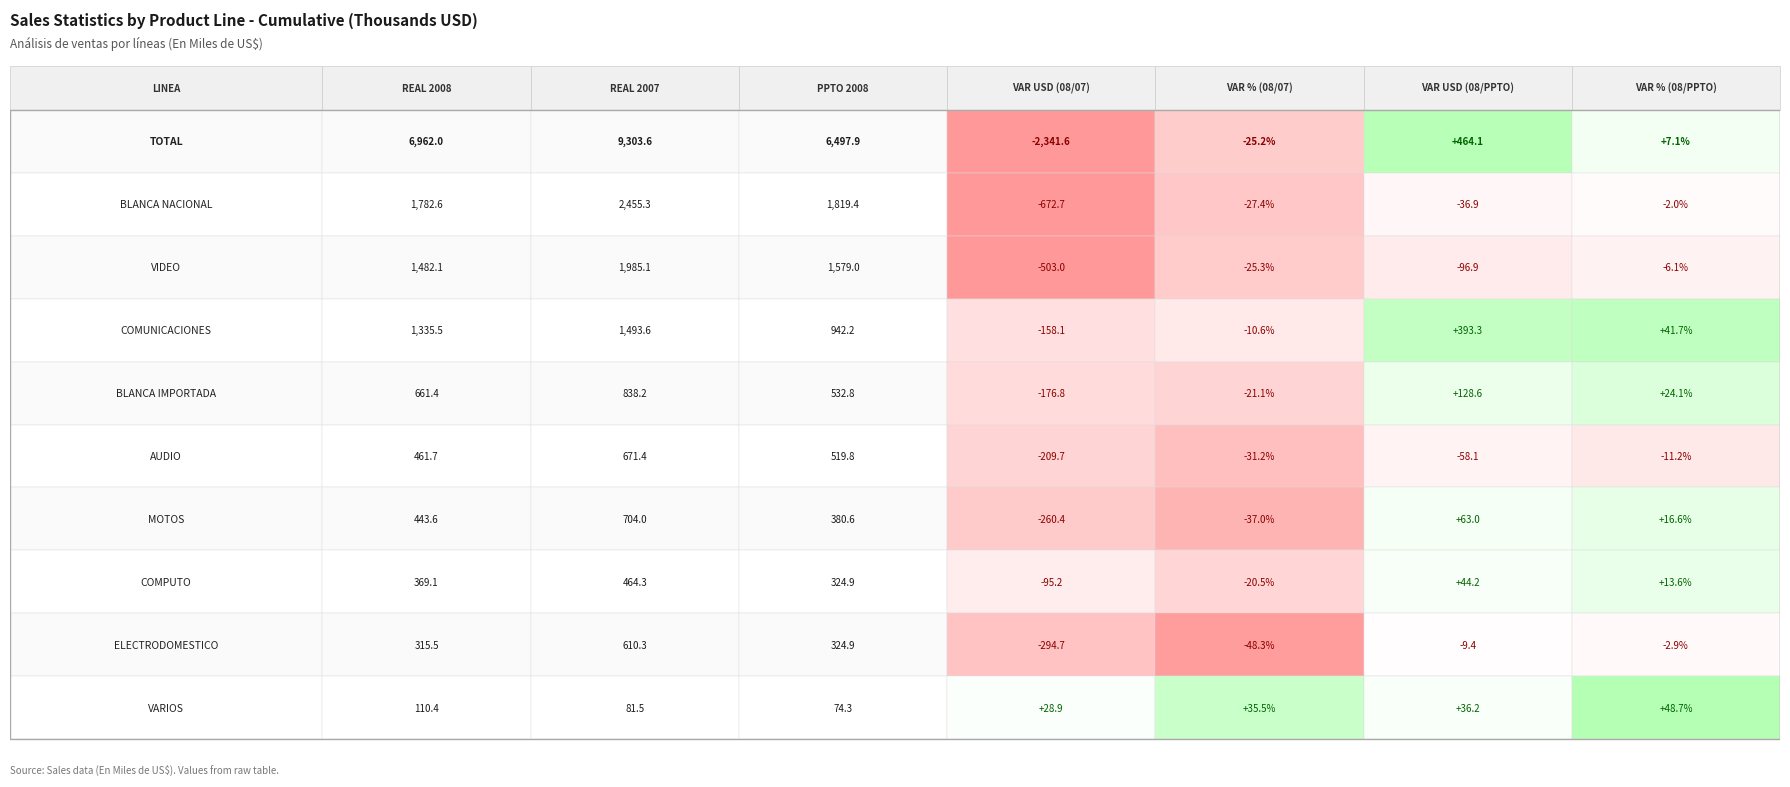

What is the difference between the VIDEO values at TOTAL and VIDEO?

96.9